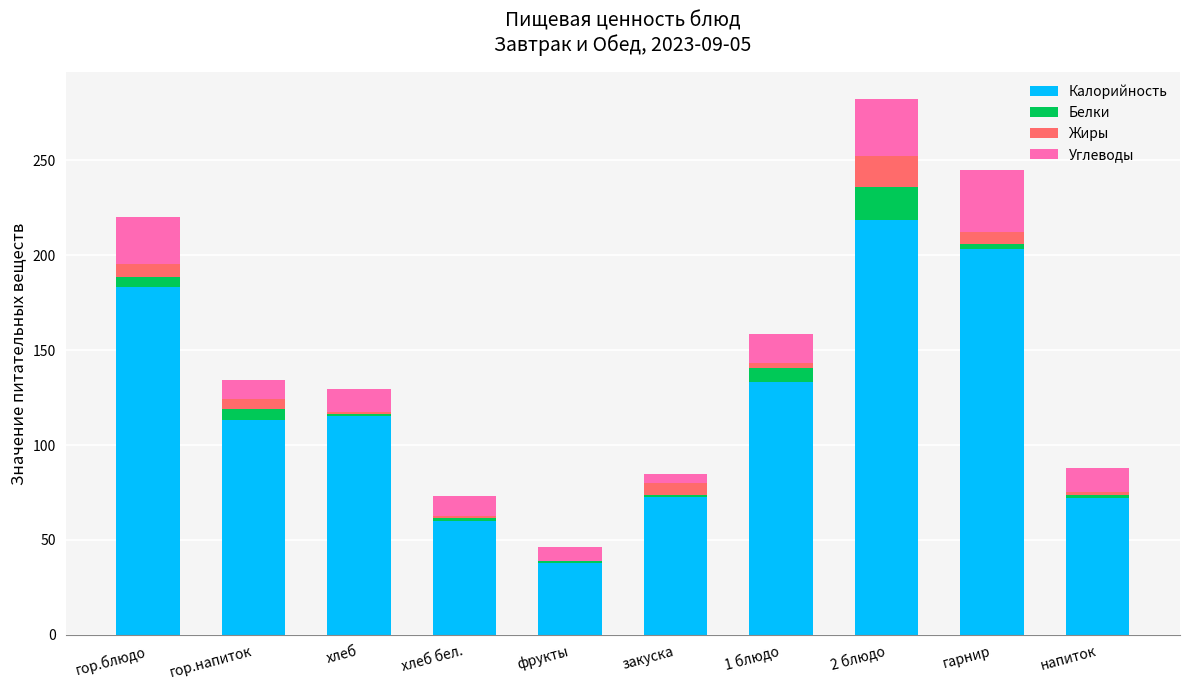

What is the maximum value for Калорийность?

218.4